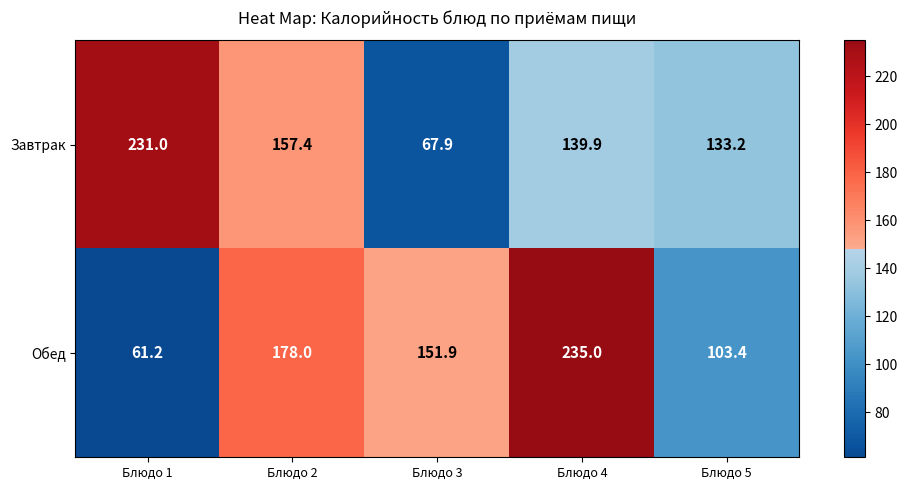

At Блюдо 3, list the series in order from largest to smallest.

Обед, Завтрак